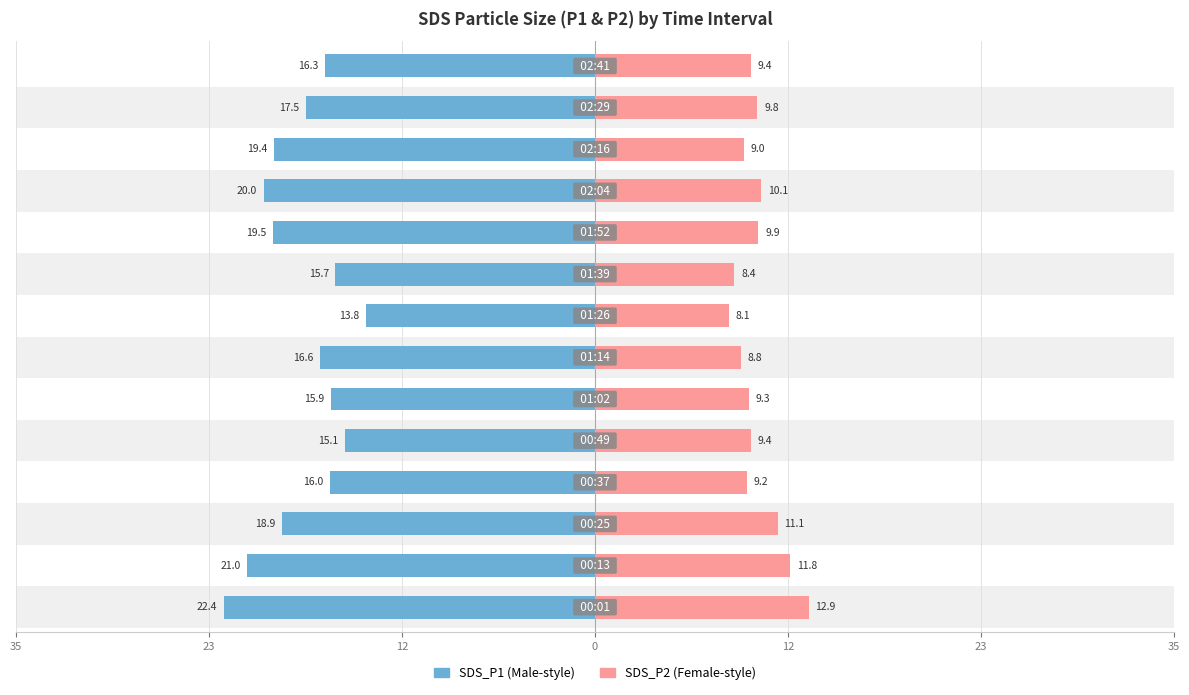

The value of SDS_P2 at 0 is 5.7. True or false?

False